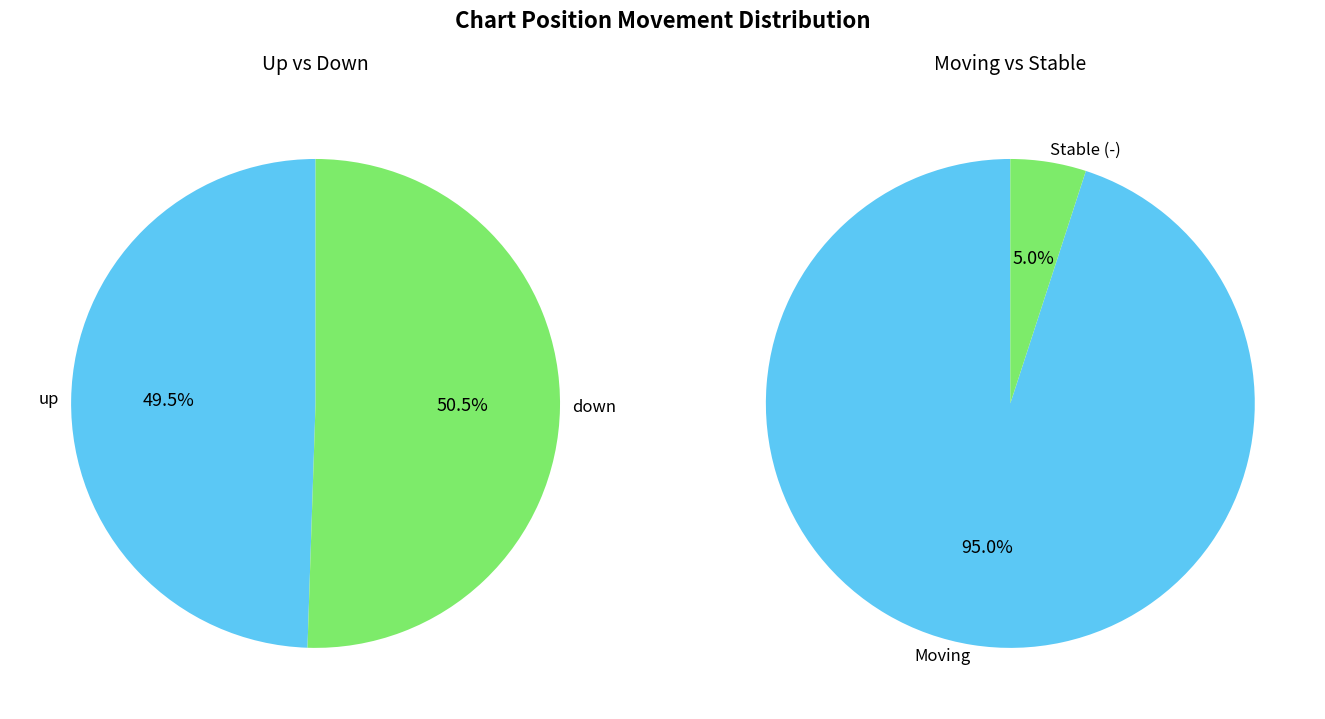

Is up the majority of the pie?

No